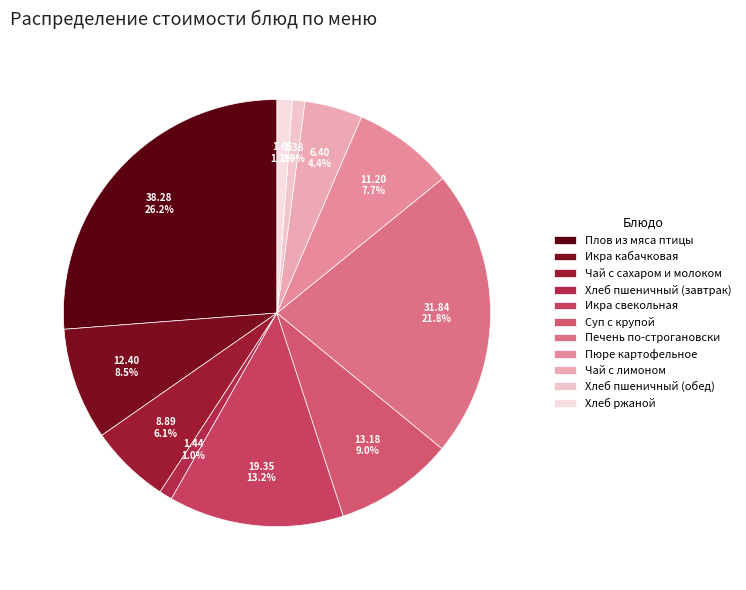

Is the sum of Хлеб пшеничный (завтрак) and Икра кабачковая greater than half?

No